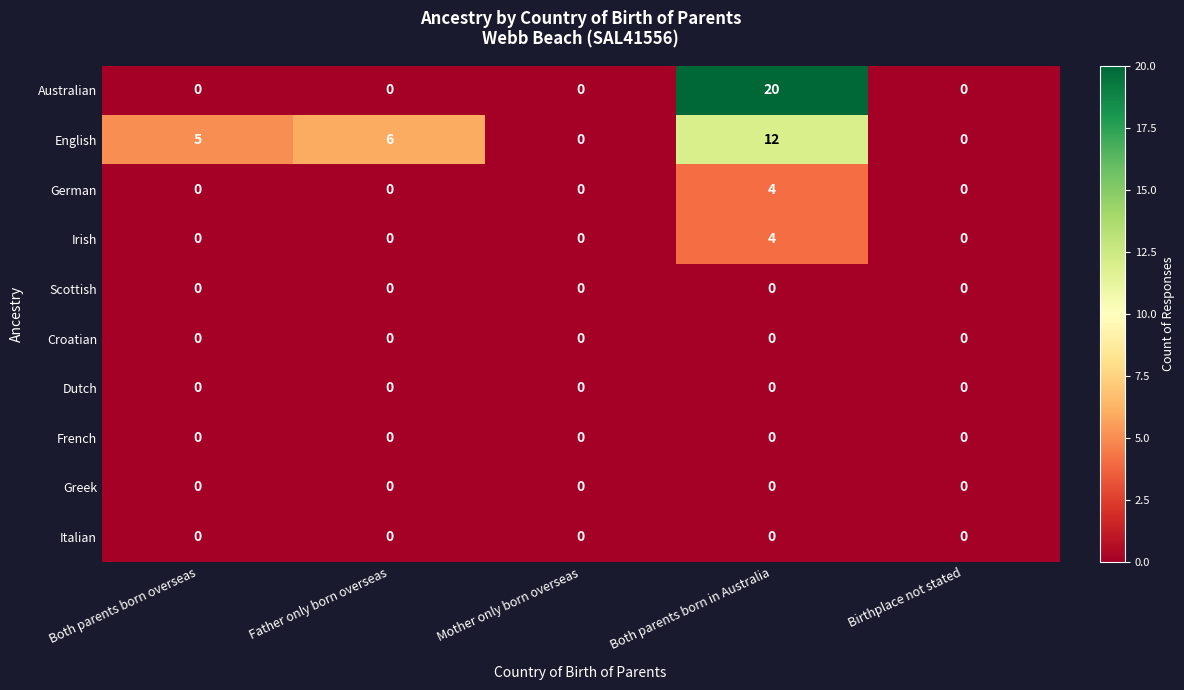

How many data points does each series have?

5